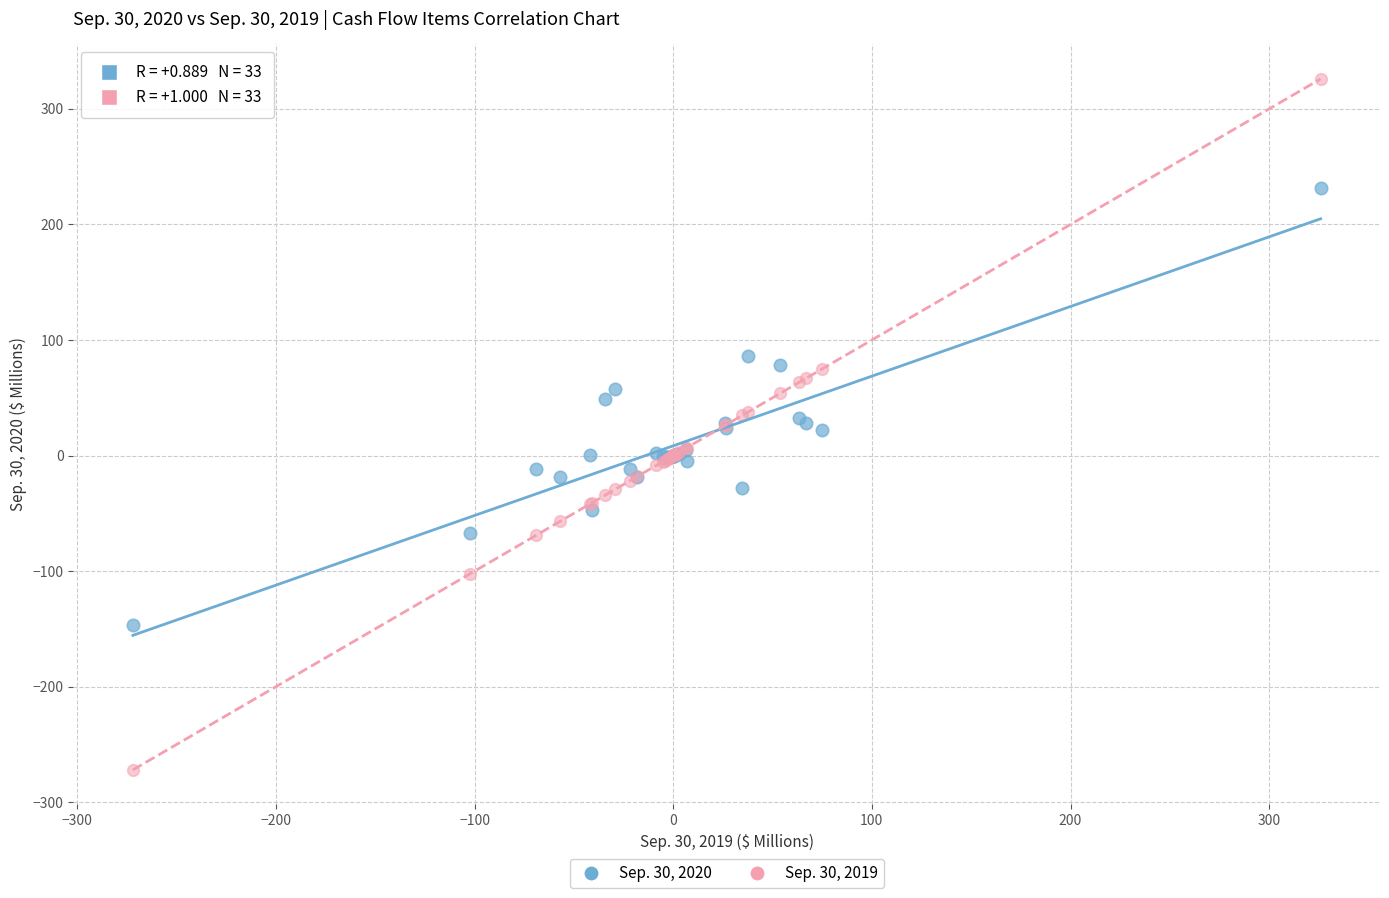

Which series reaches the minimum Y coordinate?

Sep. 30, 2019